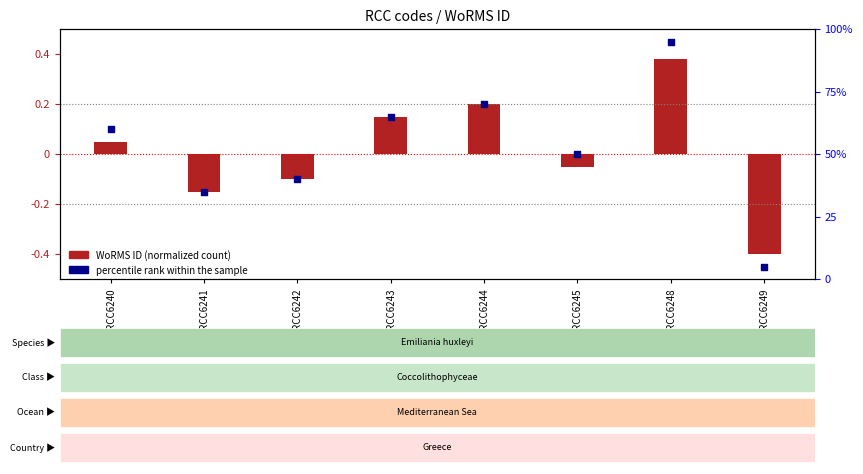

At how many categories does at least one series exceed 63?

3